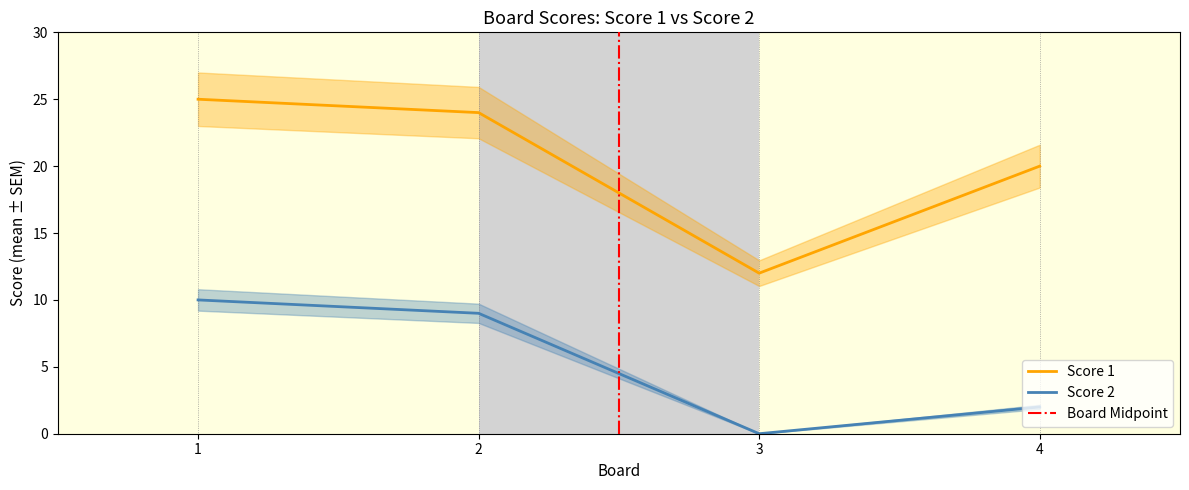

What is the value of the Score 1 point at the 4th from the left?

20